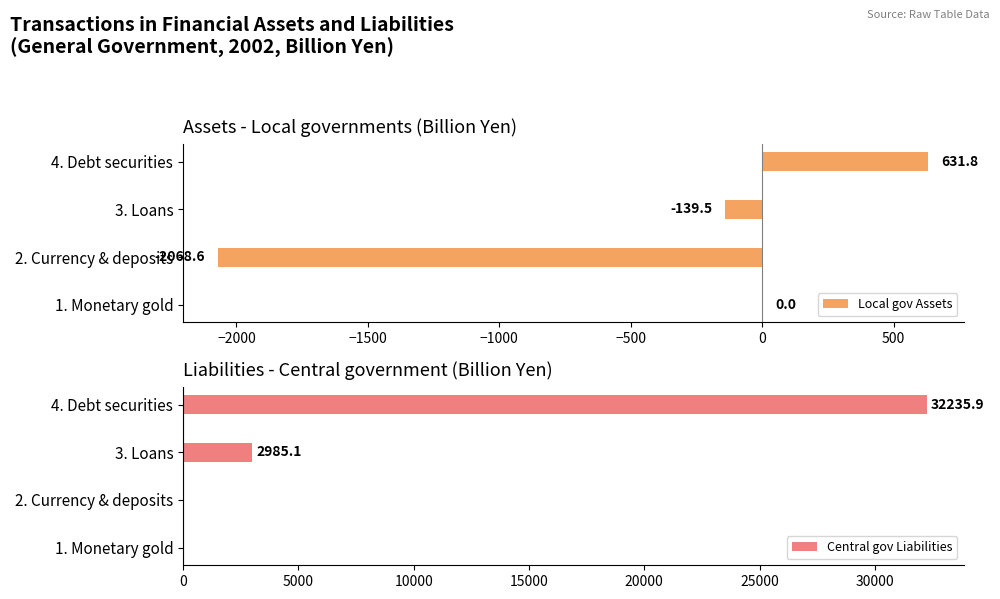

Rank the series by their average value, from highest to lowest.

Central gov Liabilities, Local gov Assets